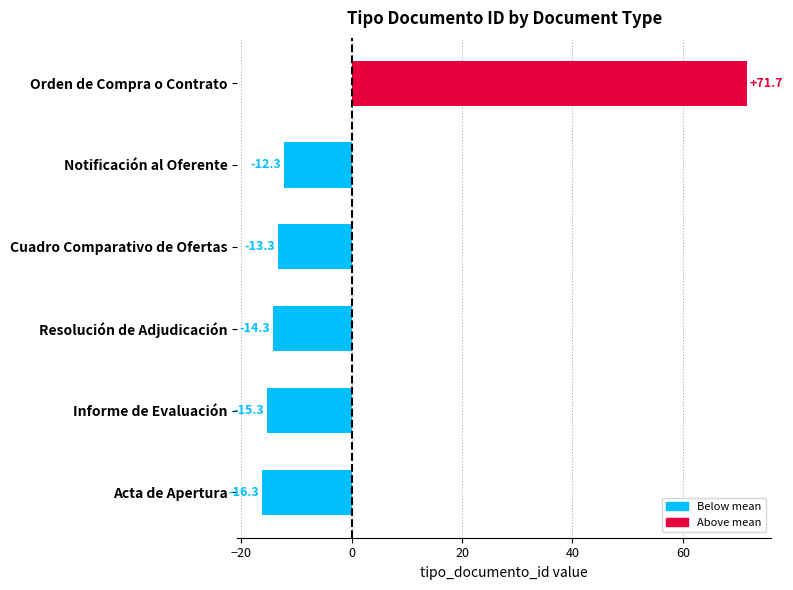

List the labels in order of value, largest first.

Orden de Compra o Contrato, Notificación al Oferente, Cuadro Comparativo de Ofertas, Resolución de Adjudicación, Informe de Evaluación, Acta de Apertura